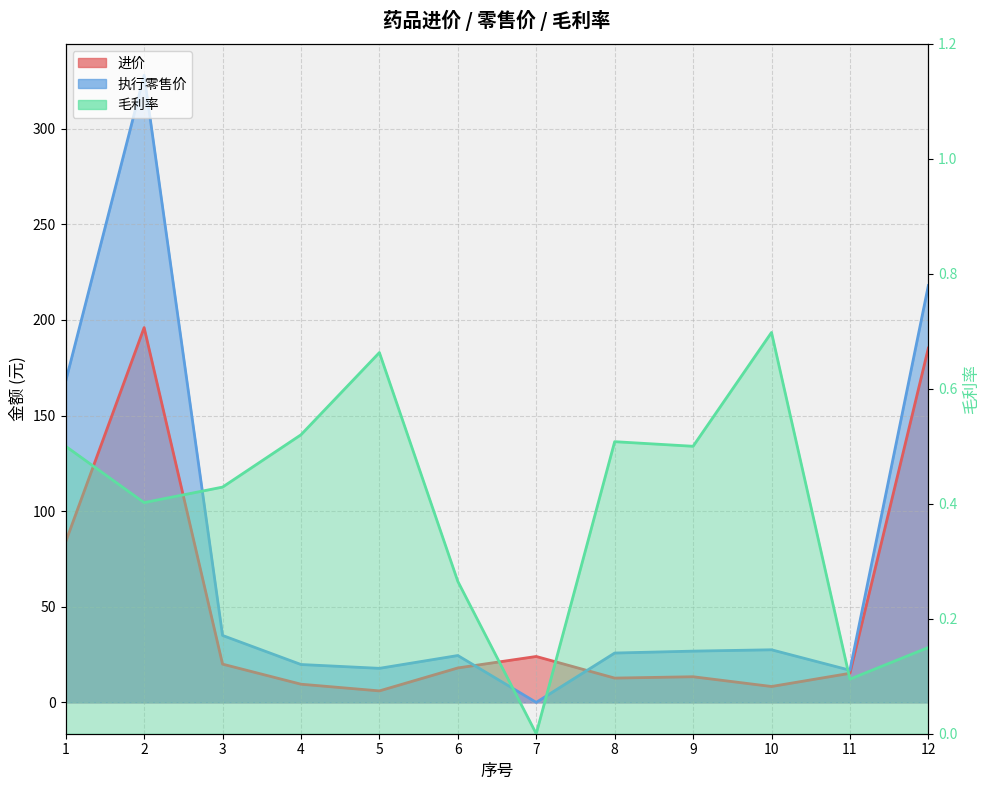

At 2, list the series in order from largest to smallest.

执行零售价, 进价, 毛利率